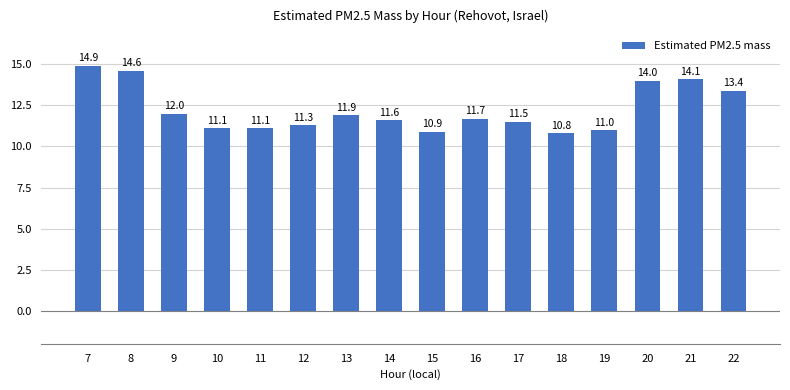

How many data points are less than 11?

2